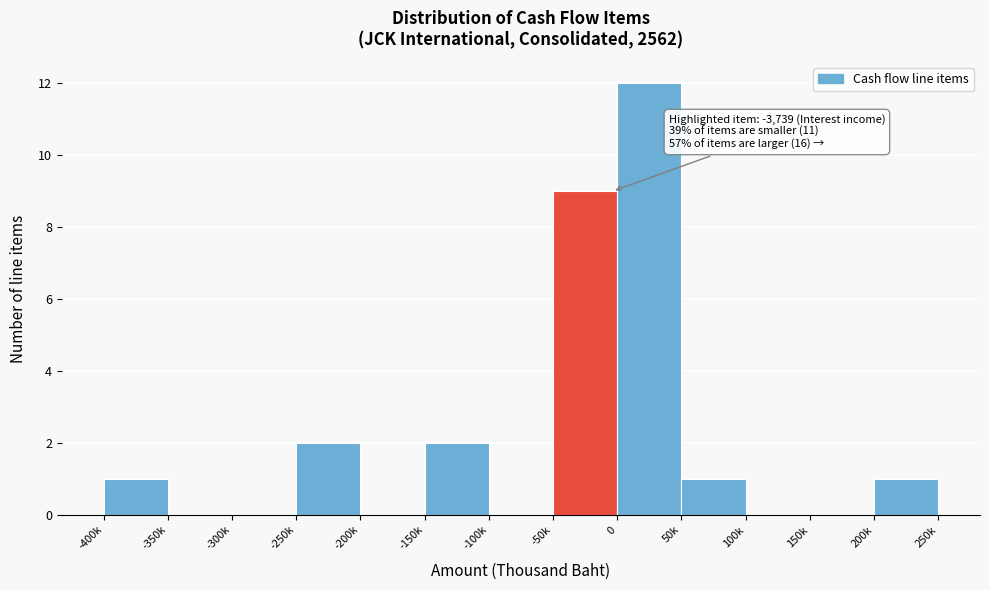

Reading right to left, what are all the values shown in this chart?

200k=1	150k=0	100k=0	50k=1	0=12	-50k=9	-100k=0	-150k=2	-200k=0	-250k=2	-300k=0	-350k=0	-400k=1